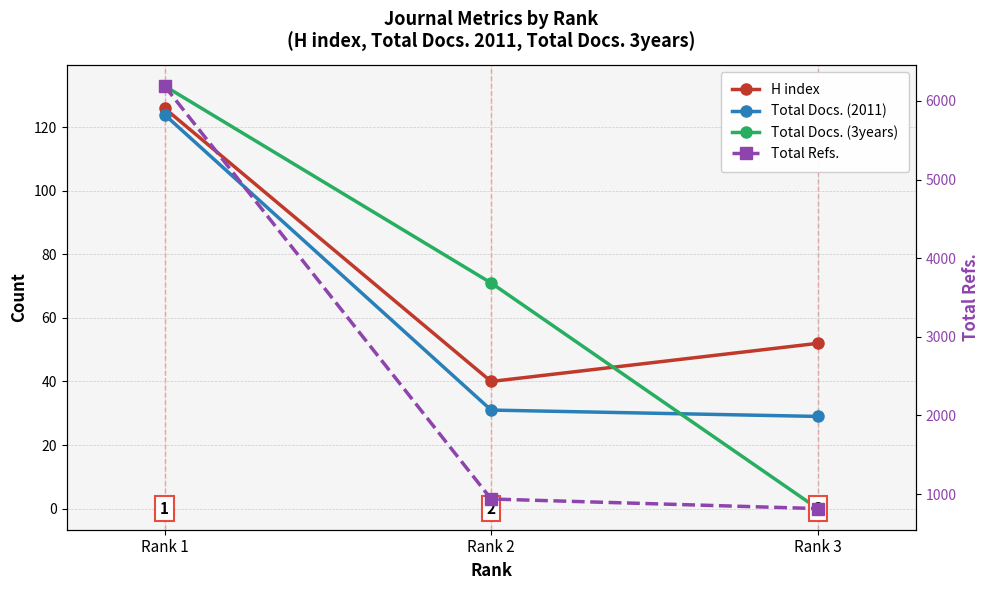

The value of Total Docs. (2011) at Rank 2 is 31. True or false?

True